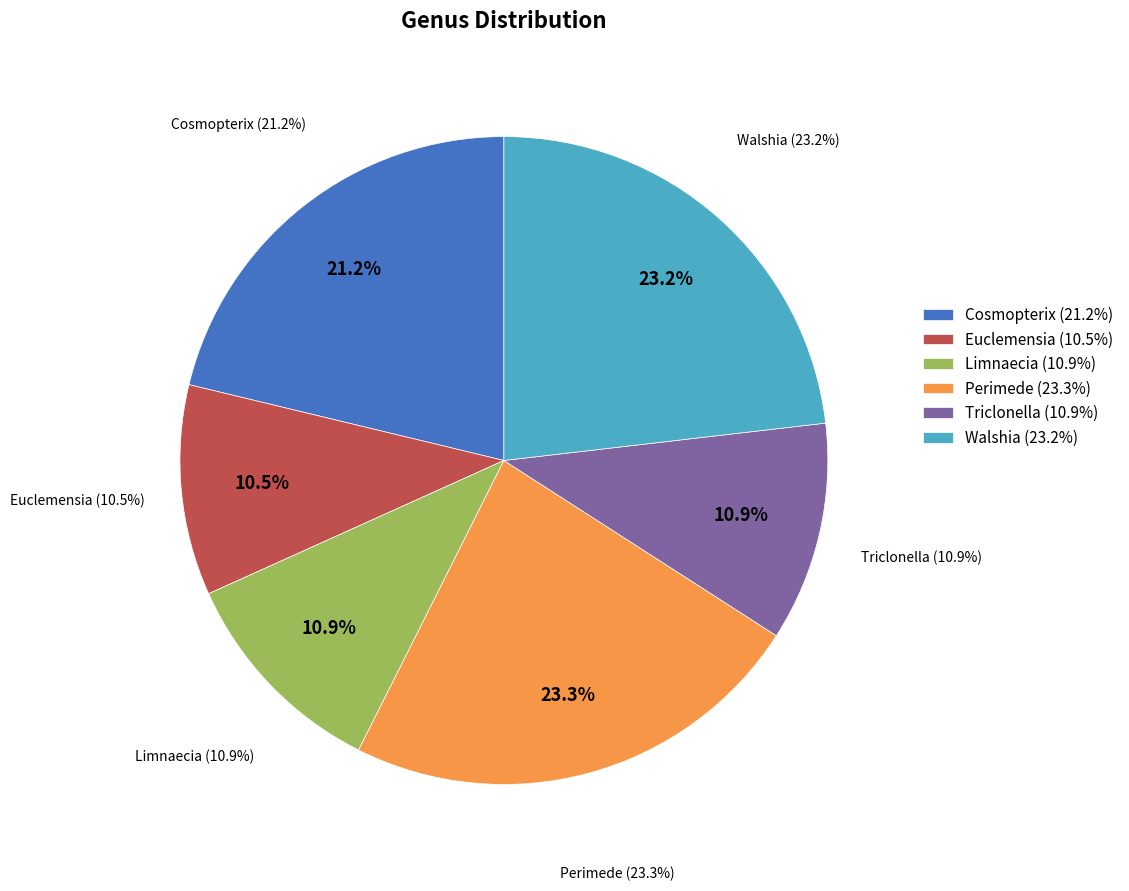

What is the smallest slice in the pie chart?

Euclemensia